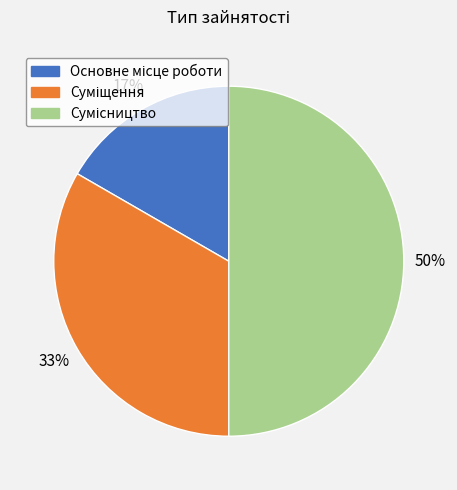

To the nearest percent, what is the difference between the largest and smallest slice percentages?

33%